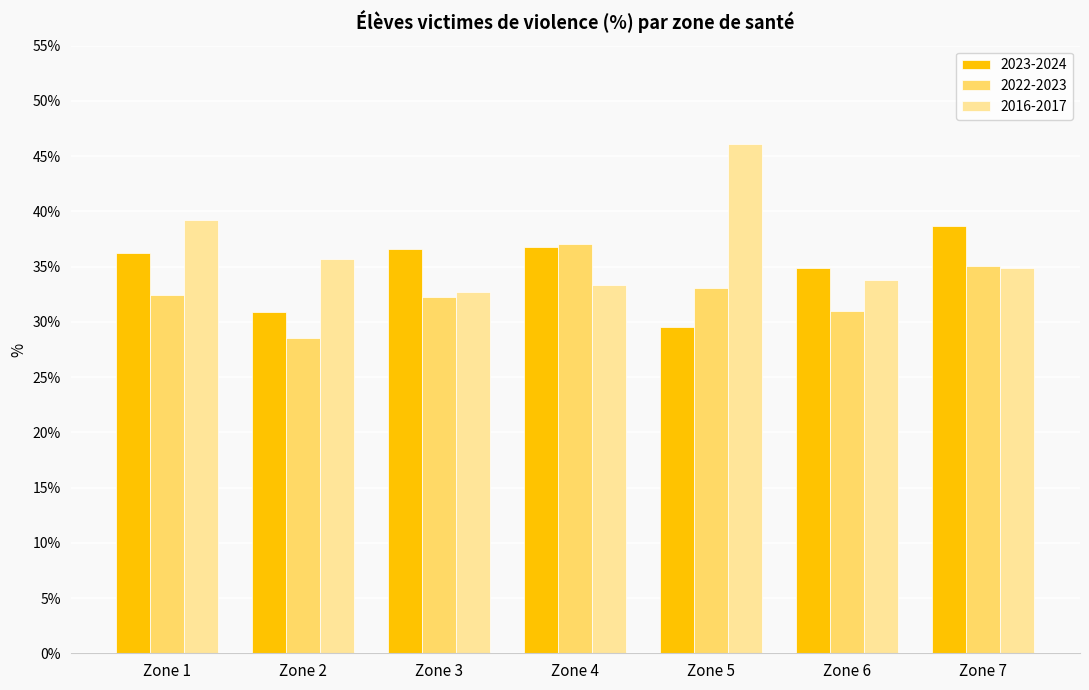

At which label does 2023-2024 reach its minimum?

Zone 5